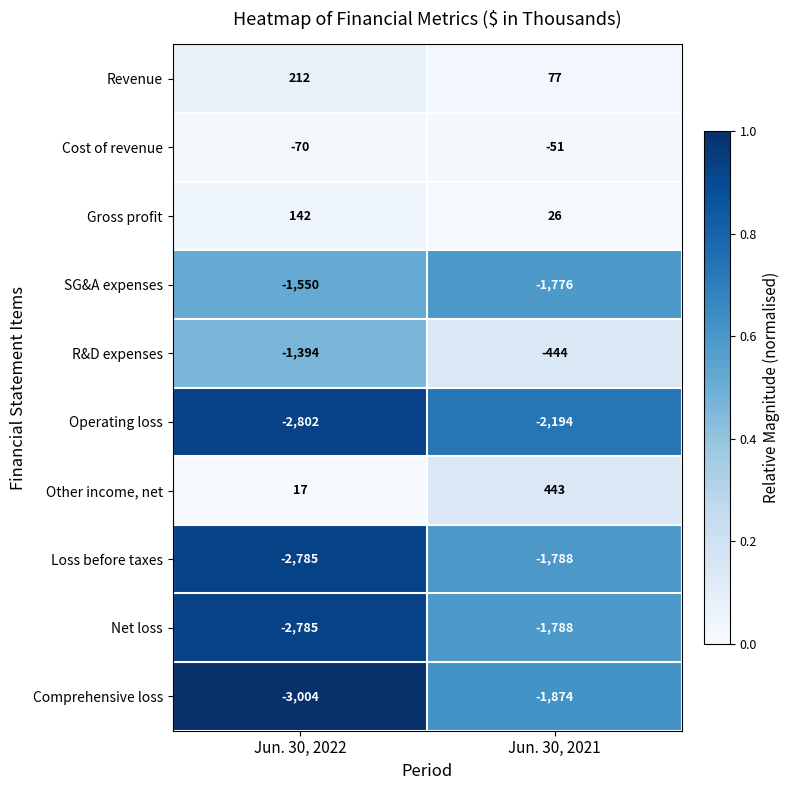

Where is SG&A expenses nearest to the value -1663?

Jun. 30, 2022